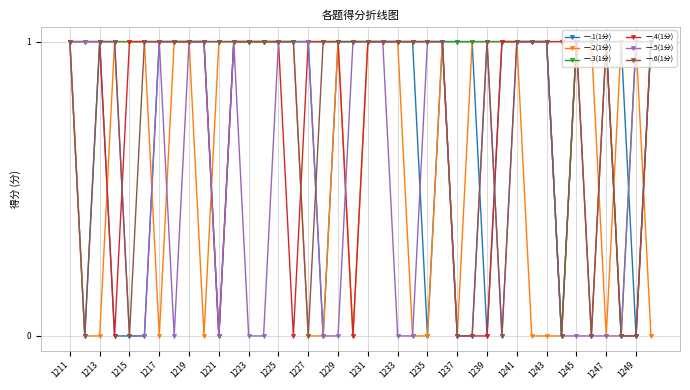

What is the average value of the 一.2(1分) series?

1